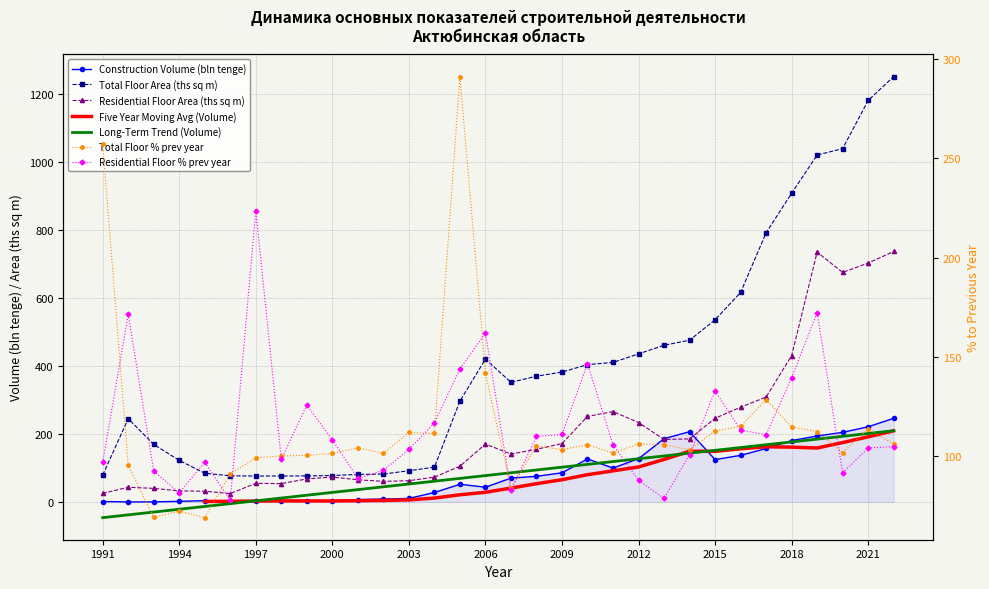

Rank the categories by Total Floor Area Introduced (ths sq m) value from highest to lowest.

2022, 2021, 2020, 2019, 2018, 2017, 2016, 2015, 2014, 2013, 2012, 2006, 2011, 2010, 2009, 2008, 2007, 2005, 1992, 1993, 1994, 2004, 2003, 1995, 2002, 2001, 1991, 2000, 1996, 1999, 1998, 1997